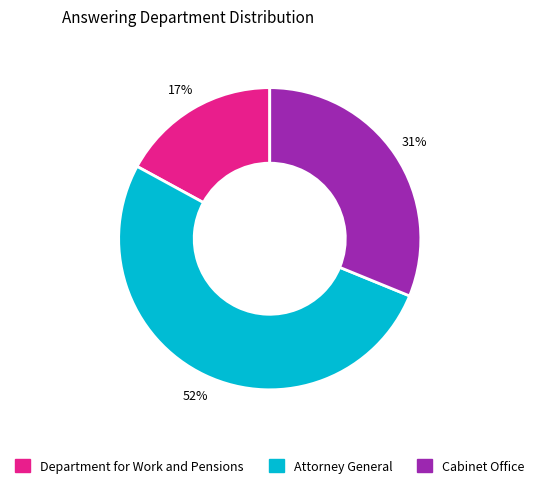

Is the sum of Cabinet Office and Attorney General greater than half?

Yes